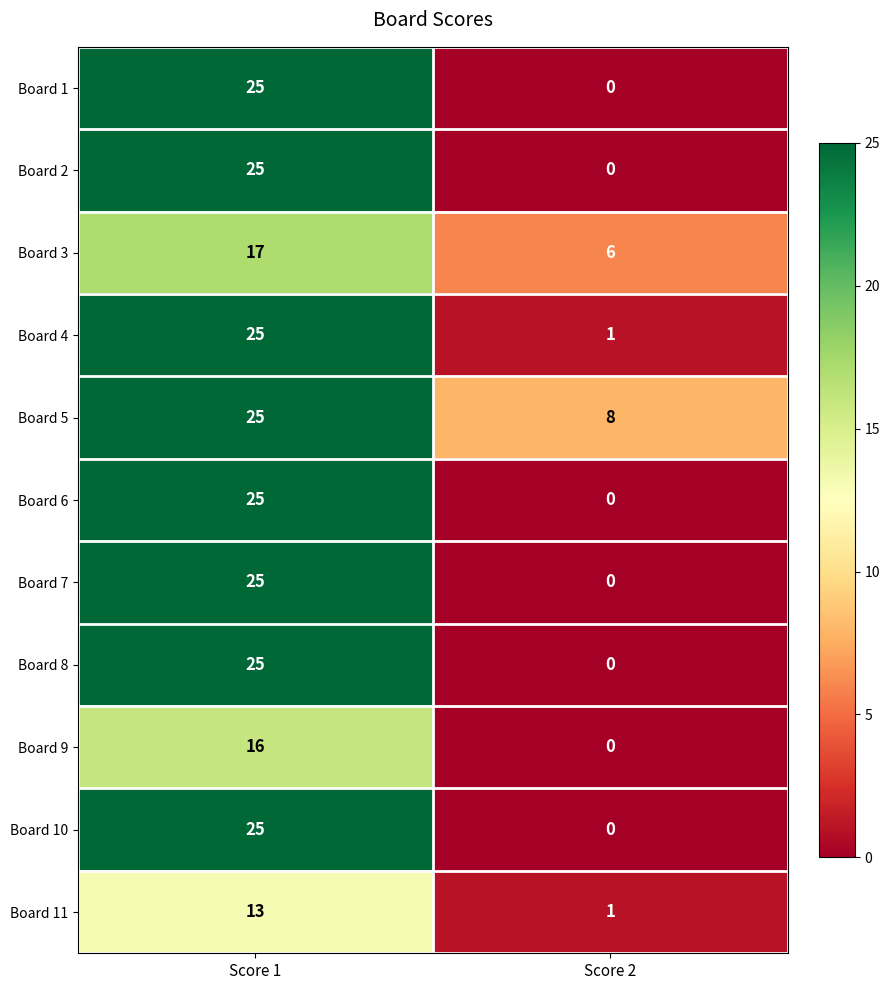

The value of Board 3 at Score 1 is 11. True or false?

False